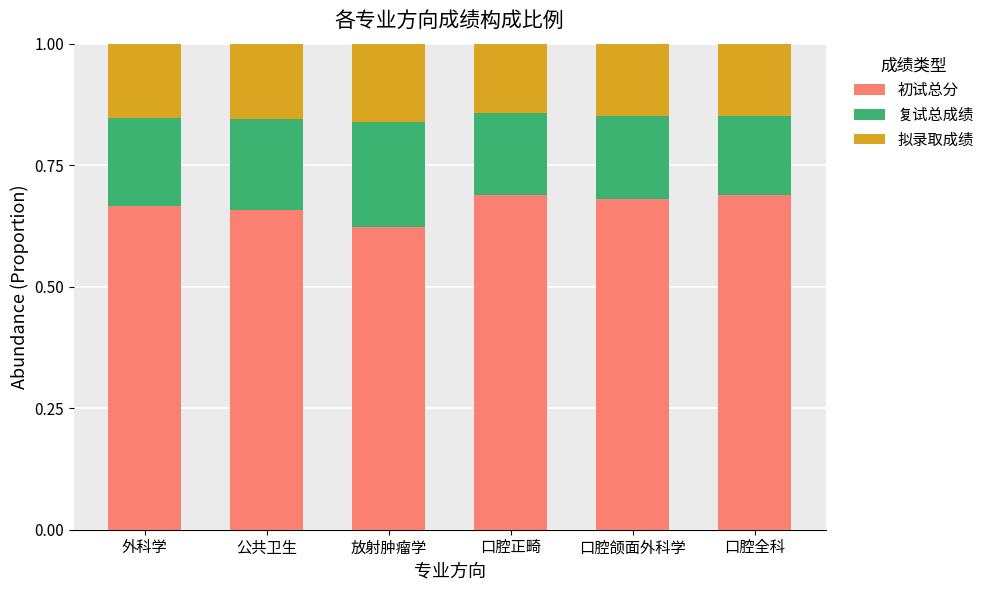

Count the 初试总分 values in the range 0 to 1.

6